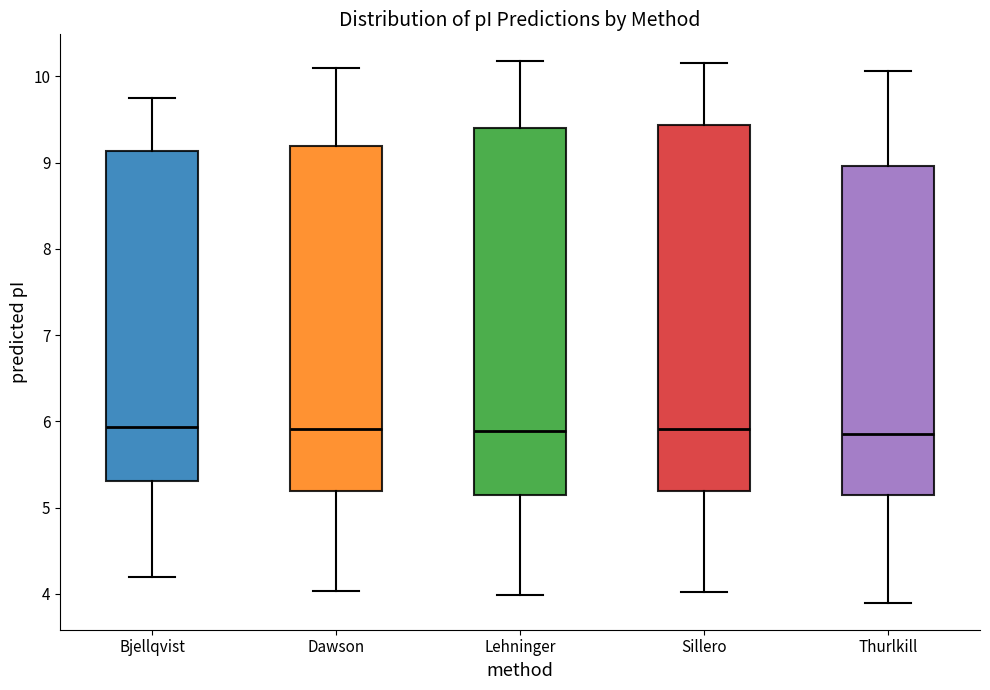

Reading left to right, read every box against the y-axis: the position of its median line, the range the box covers, and the ends of its whiskers. The values are not printed on the chart, so give them approximately, as read against the axis.

Bjellqvist: median 5.9, box 5.3 to 9.1, whiskers 4.2 to 9.8
Dawson: median 5.9, box 5.2 to 9.2, whiskers 4.0 to 10.1
Lehninger: median 5.9, box 5.1 to 9.4, whiskers 4.0 to 10.2
Sillero: median 5.9, box 5.2 to 9.4, whiskers 4.0 to 10.2
Thurlkill: median 5.9, box 5.1 to 9.0, whiskers 3.9 to 10.1